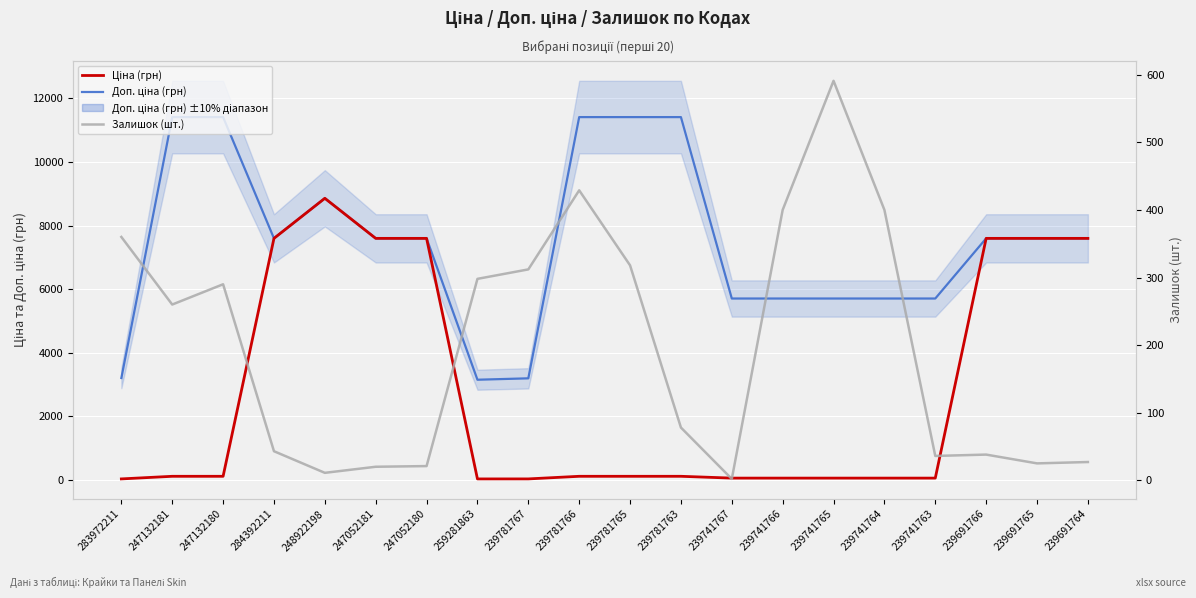

At 248922198, list the series in order from largest to smallest.

Доп. ціна (грн), Ціна (грн), Залишок (шт.)